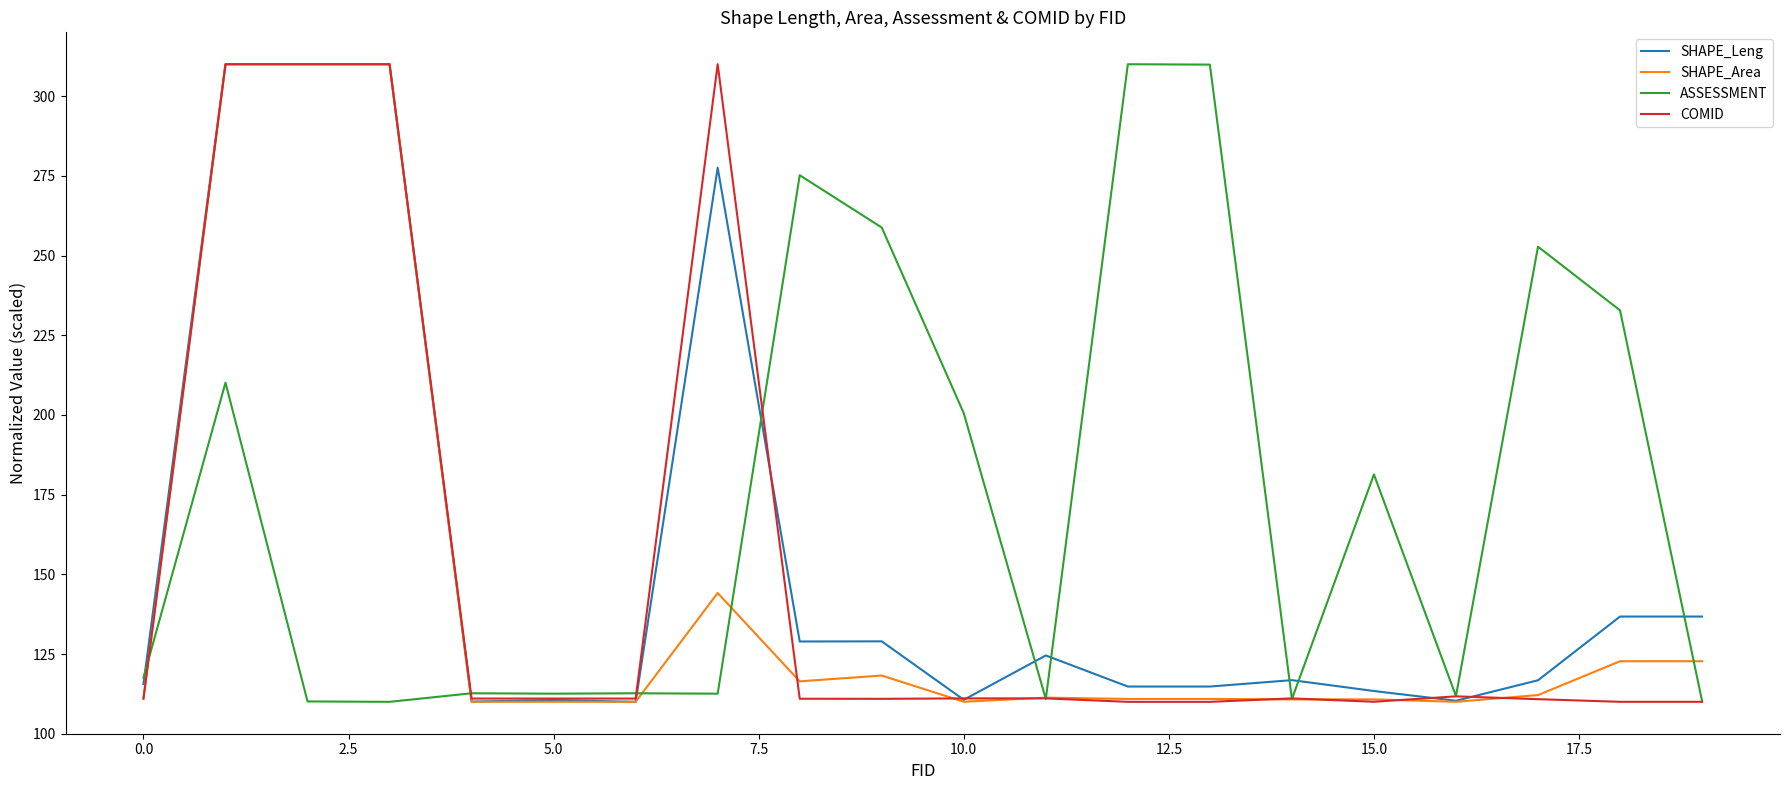

Which series has the largest total across all categories?

ASSESSMENT